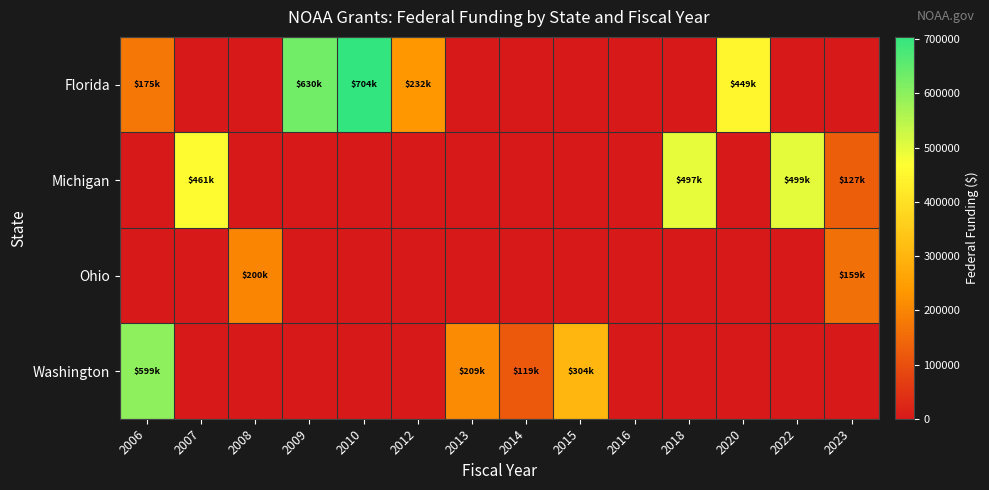

What is the total value across all series at 2007?

461534